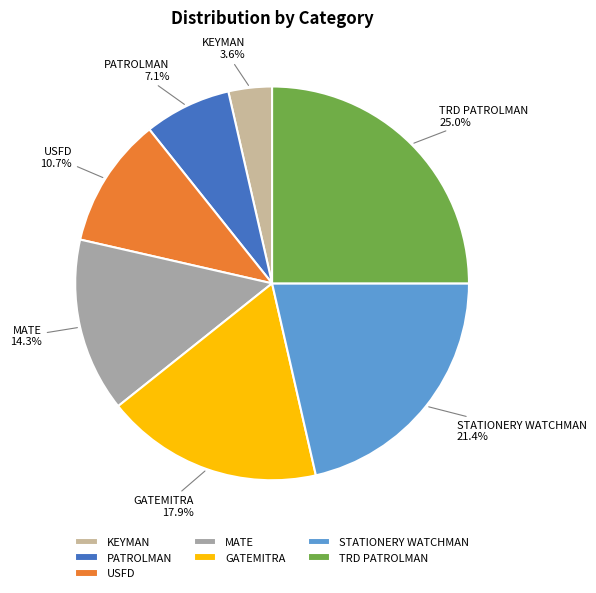

Is it true that KEYMAN is 9% of the pie?

False